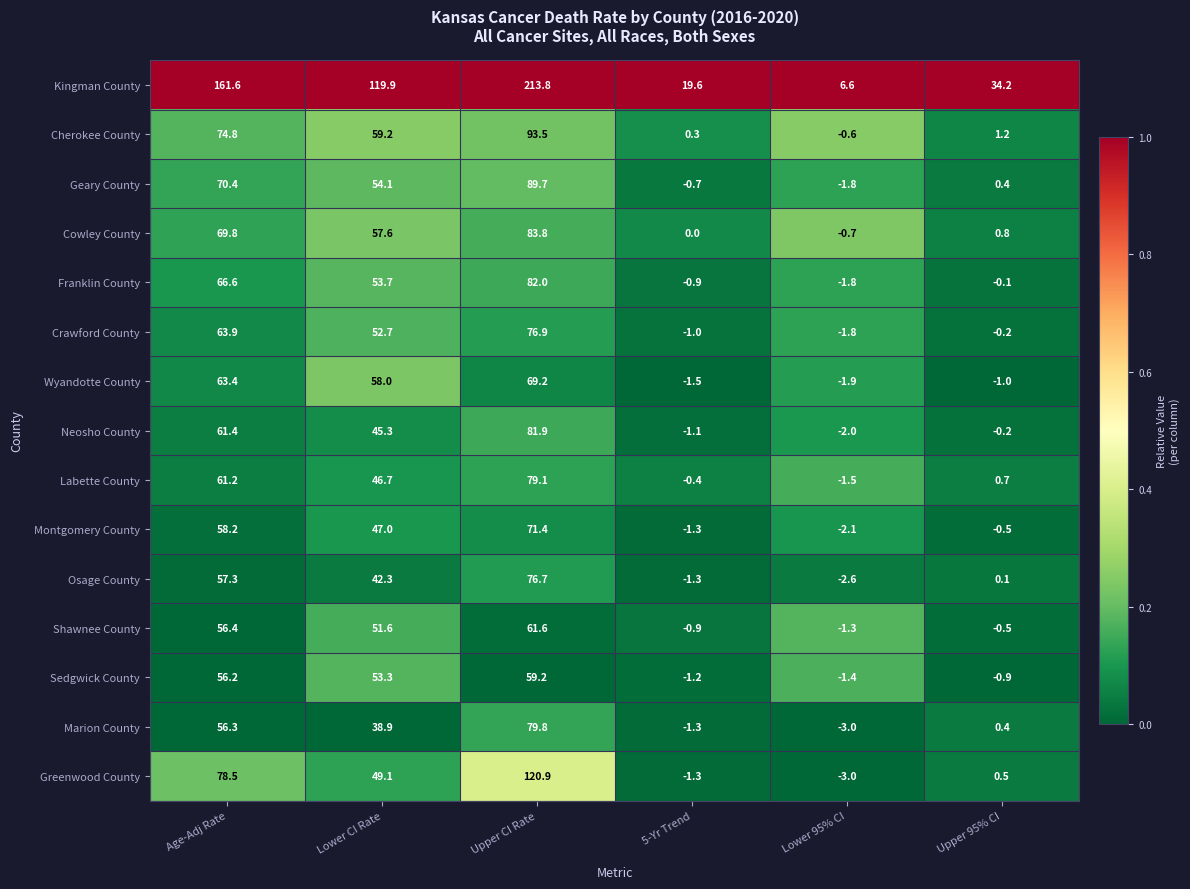

At which label is Montgomery County closest to 34?

Lower CI Rate